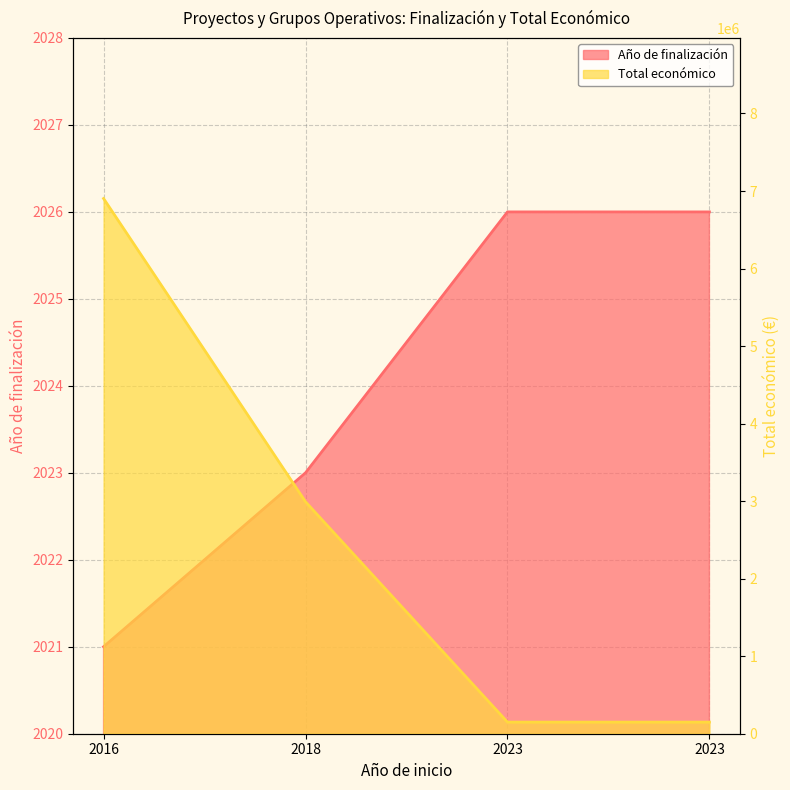

How many series are shown in this chart?

2